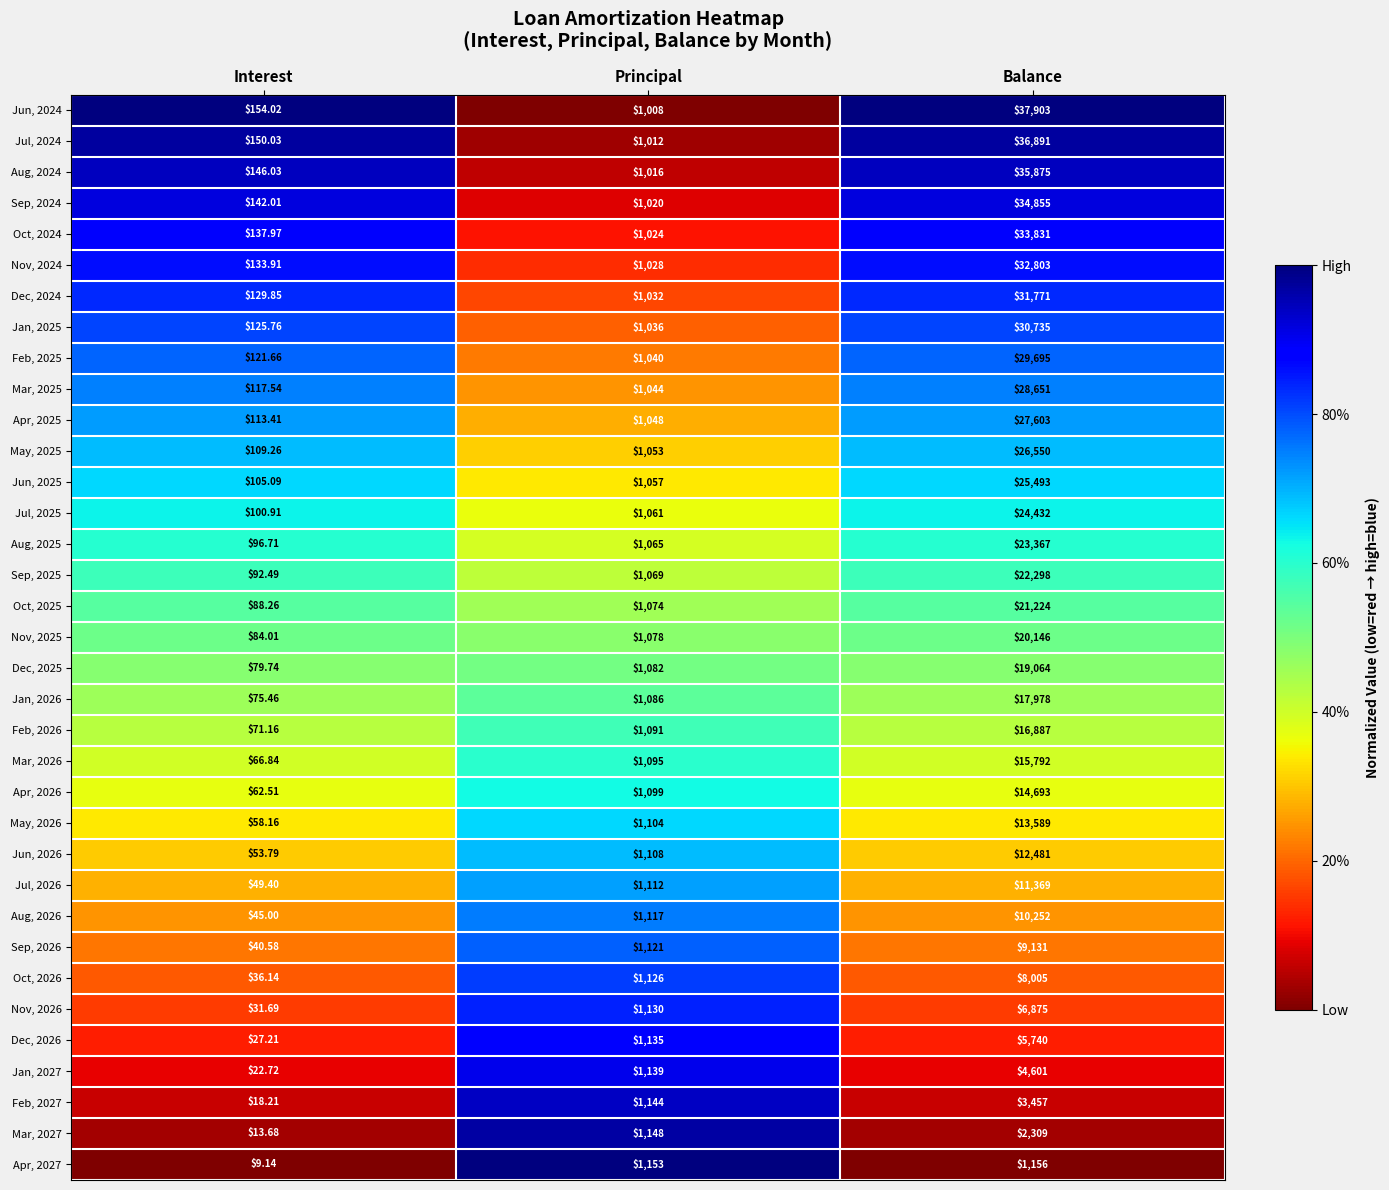

At which label is Nov, 2024 closest to 16468?

Principal